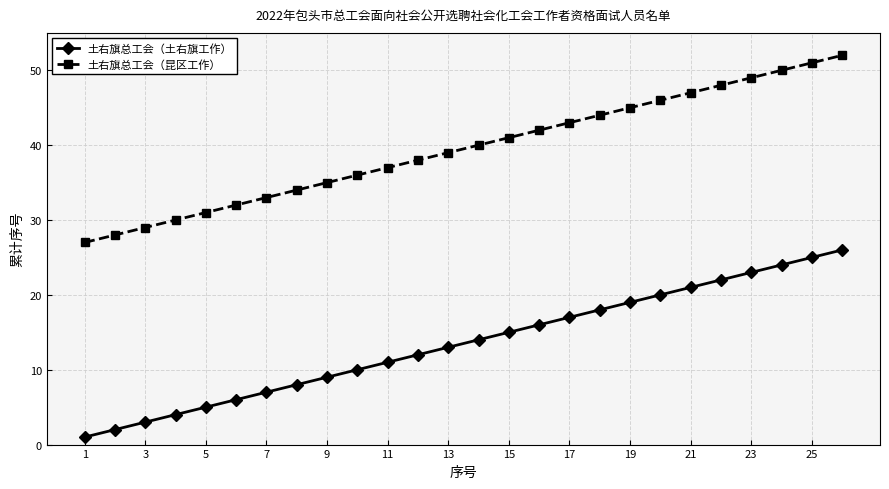

True or false: 土右旗总工会（土右旗工作） and 土右旗总工会（昆区工作） cross at least once.

False